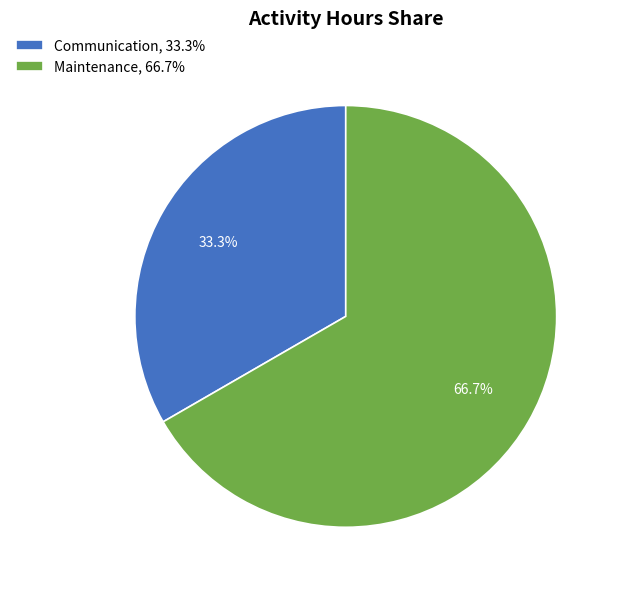

What percentage do Communication and Maintenance together represent?

100.0%